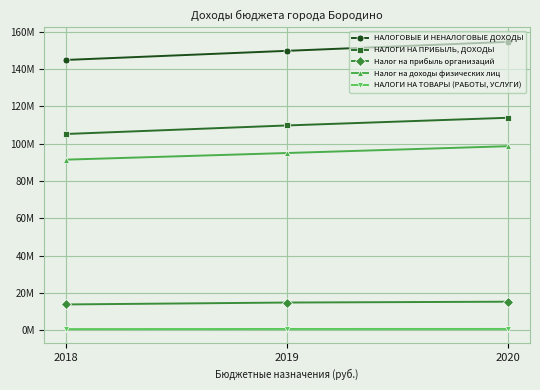

Reading left to right, what are all the values shown in this chart?

НАЛОГОВЫЕ И НЕНАЛОГОВЫЕ ДОХОДЫ: 144954023.8	149833095.9	154651394.6
НАЛОГИ НА ПРИБЫЛЬ, ДОХОДЫ: 105230072.8	109803731.8	113919972.2
Налог на прибыль организаций: 13773000.0	14789447.4	15244962.4
Налог на доходы физических лиц: 91457072.8	95014284.4	98675009.8
НАЛОГИ НА ТОВАРЫ (РАБОТЫ, УСЛУГИ): 545500.0	608700.0	623600.0